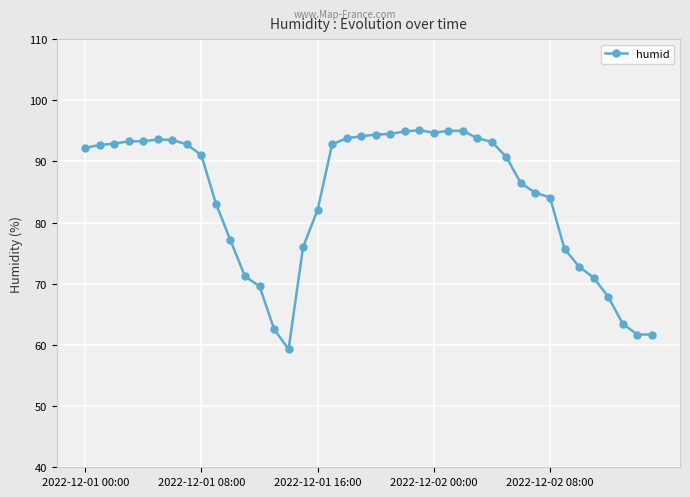

What is the difference between the maximum and minimum values?

35.8